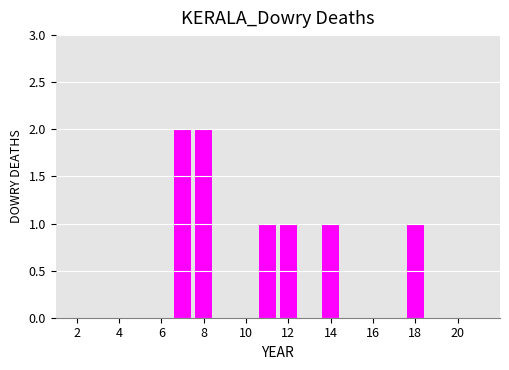

What is the sum of all values?

8